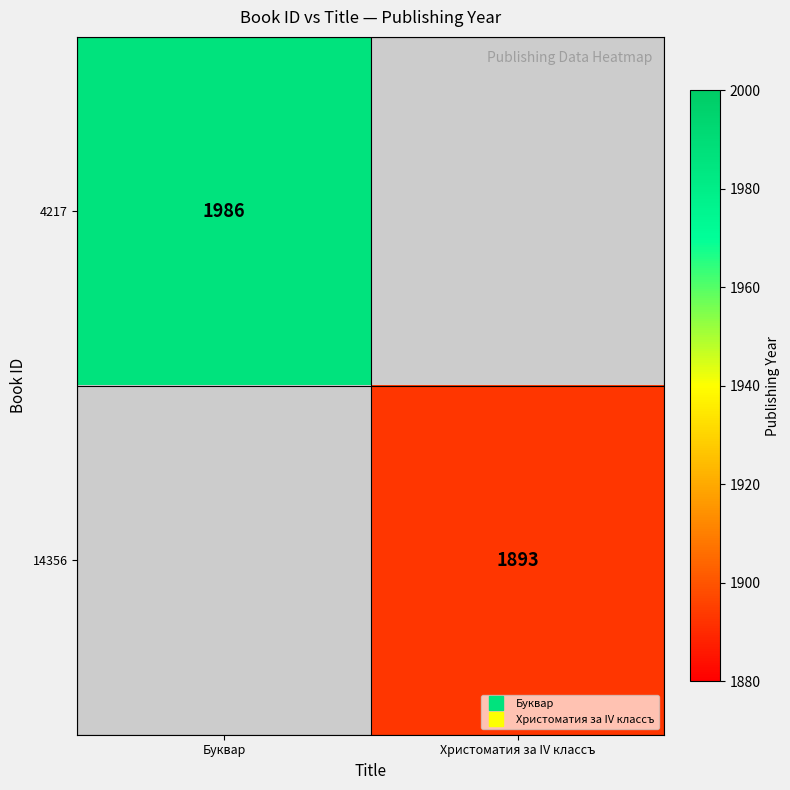

What is the total value across all series at Буквар?

1986